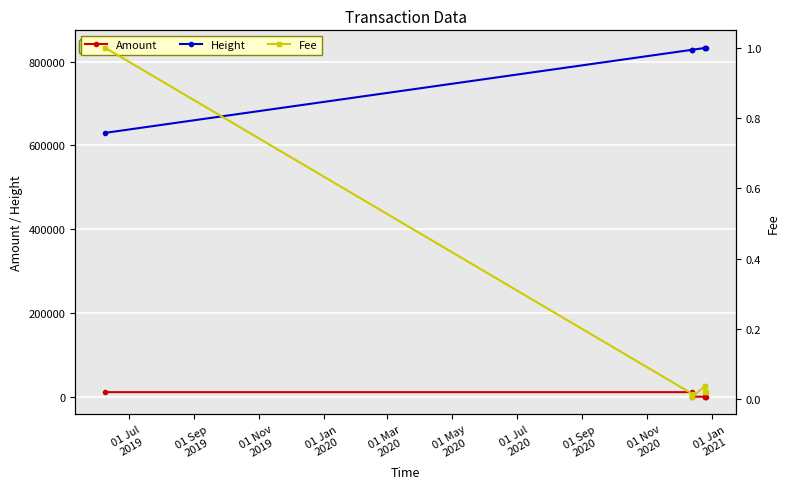

True or false: Fee has more than 1 interior local peaks.

False